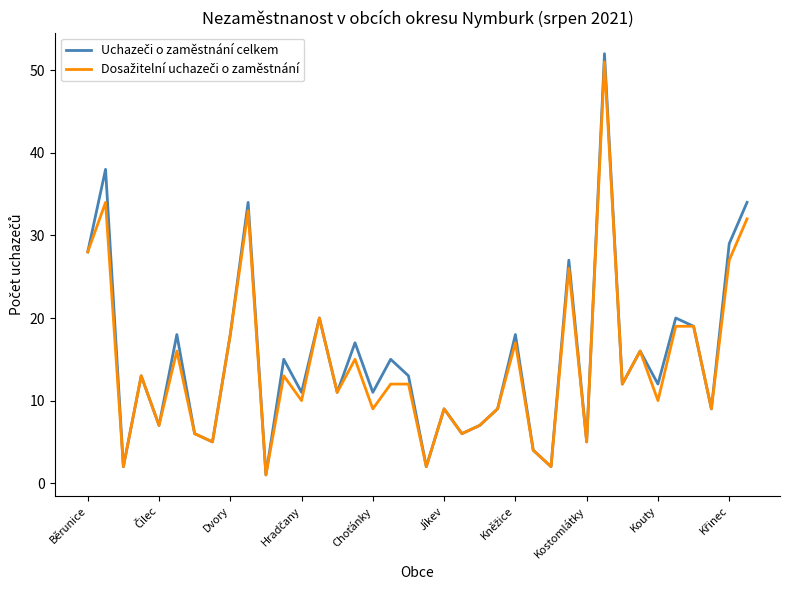

Does the chart display data point markers on the line(s)?

No